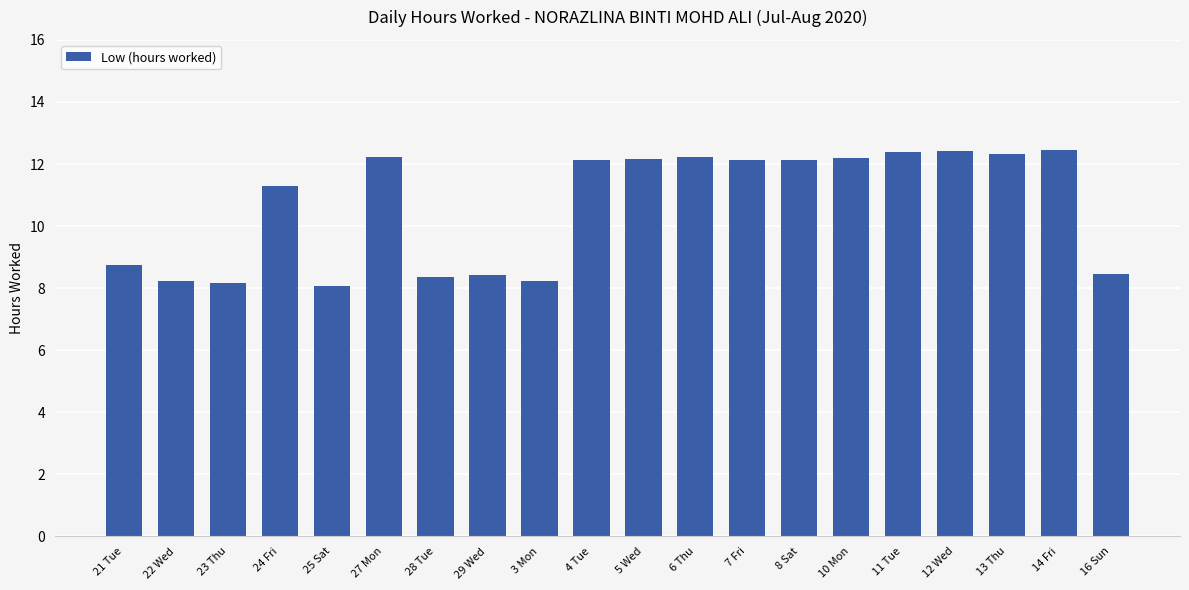

What is the label of the 2nd bar from the left?

22 Wed